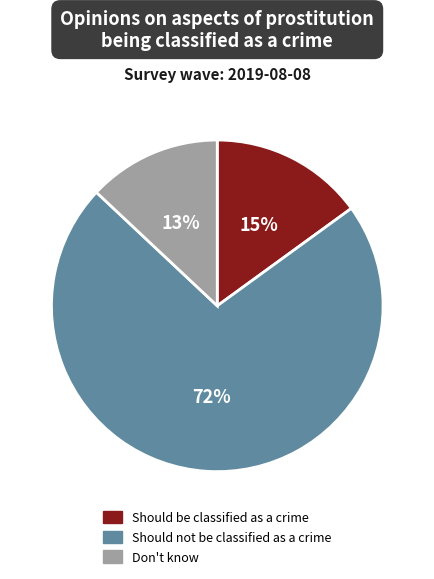

Which has a higher value, Should be classified as a crime or Don't know?

Should be classified as a crime